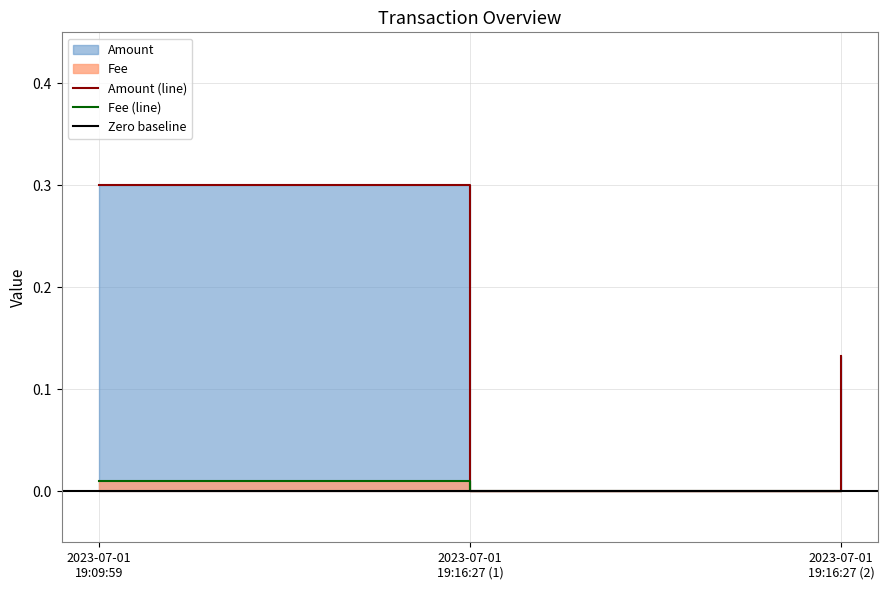

What is the difference between the highest and lowest values at 2023-07-01 19:09:59?

0.3